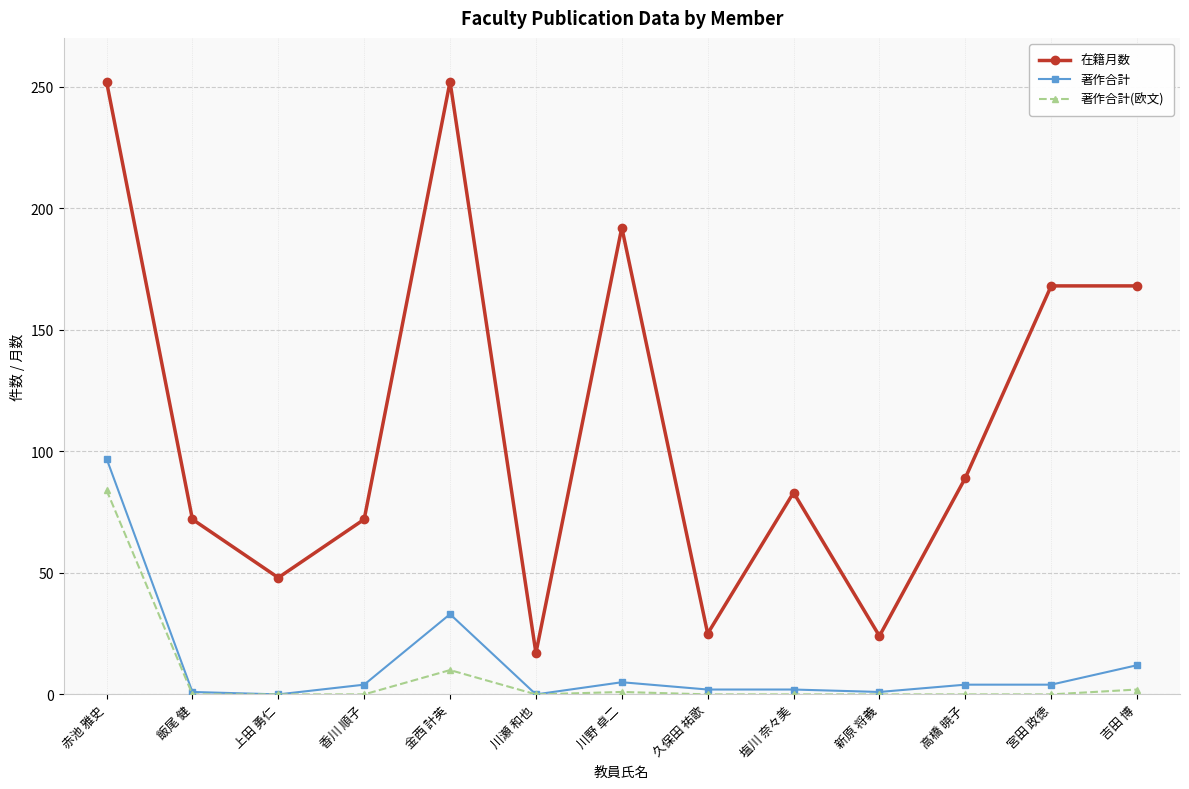

The 著作合計(欧文) series shows -56 at 川瀬 和也. True or false?

False